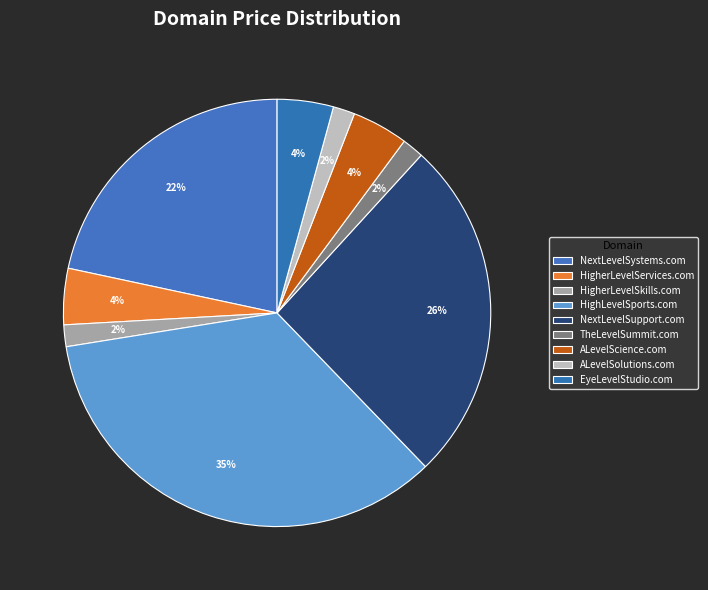

To the nearest percent, what portion does NextLevelSupport.com represent?

26%